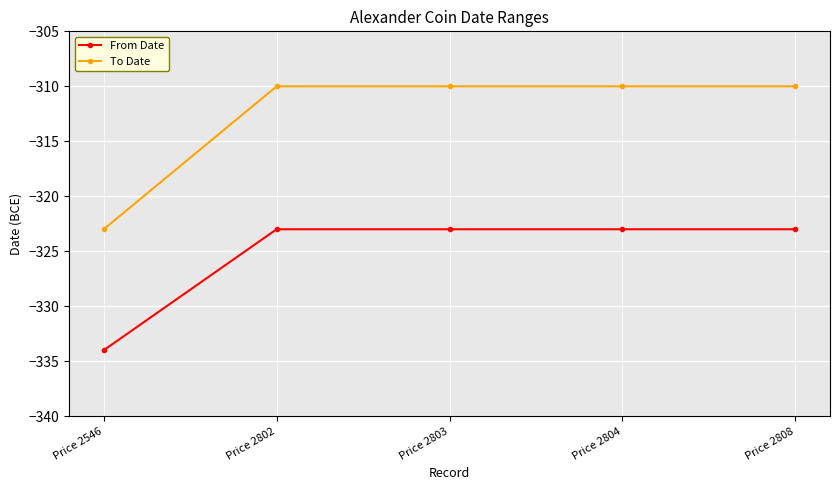

Reading left to right, what are all the values shown in this chart?

From Date: -334	-323	-323	-323	-323
To Date: -323	-310	-310	-310	-310